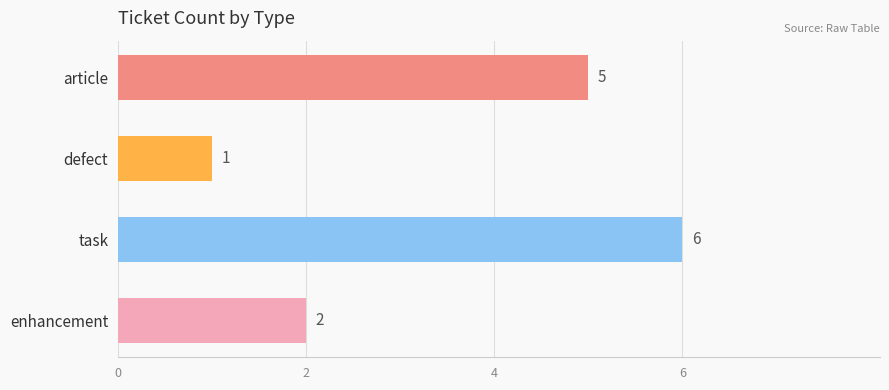

Count the values in the range 2 to 6.

3